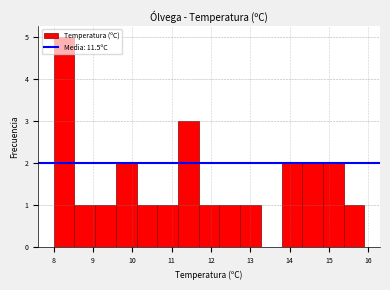

Reading left to right, transcribe this chart: for each bar, give the range it covers on the x-axis and its height. Neither the bar edges nor the heights are printed on the chart, so give them approximately, as read against the axes.

8.0 to 8.5: 5
8.5 to 9.1: 1
9.1 to 9.6: 1
9.6 to 10.1: 2
10.1 to 10.6: 1
10.6 to 11.2: 1
11.2 to 11.7: 3
11.7 to 12.2: 1
12.2 to 12.7: 1
12.7 to 13.3: 1
13.3 to 13.8: 0
13.8 to 14.3: 2
14.3 to 14.8: 2
14.8 to 15.4: 2
15.4 to 15.9: 1